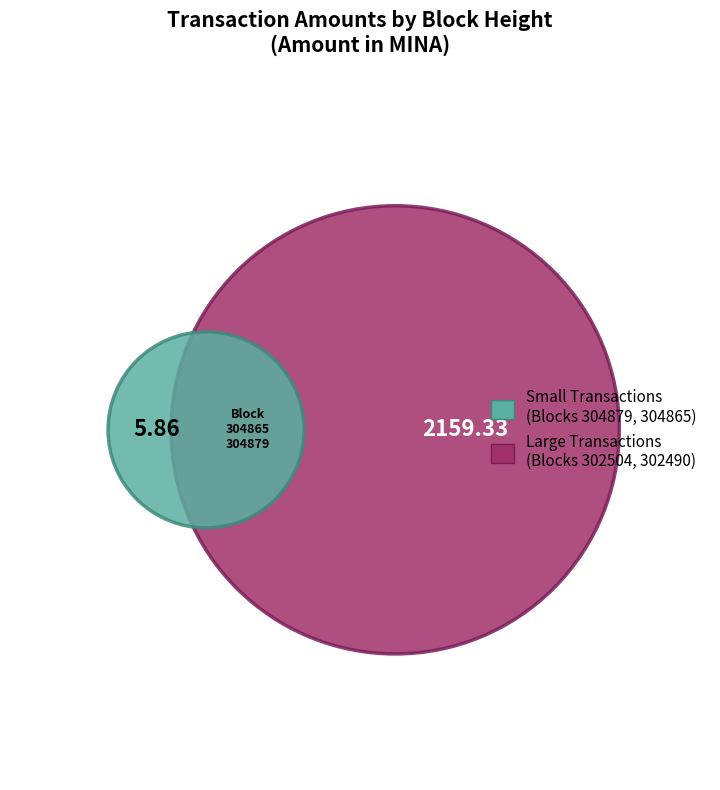

Is it true that 304879 is 0% of the pie?

True